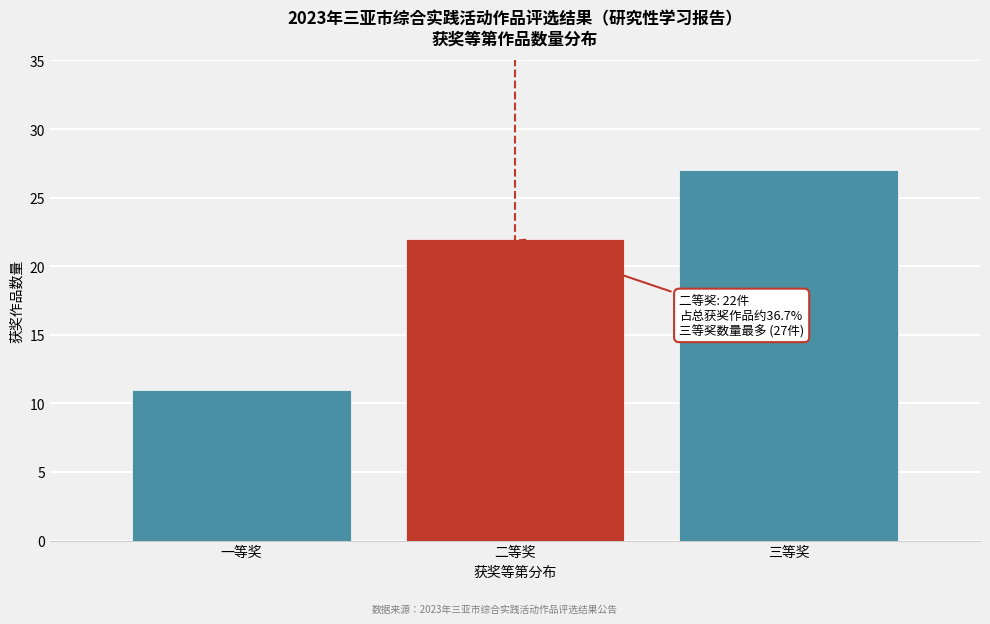

Reading left to right, what are all the values shown in this chart?

11	22	27